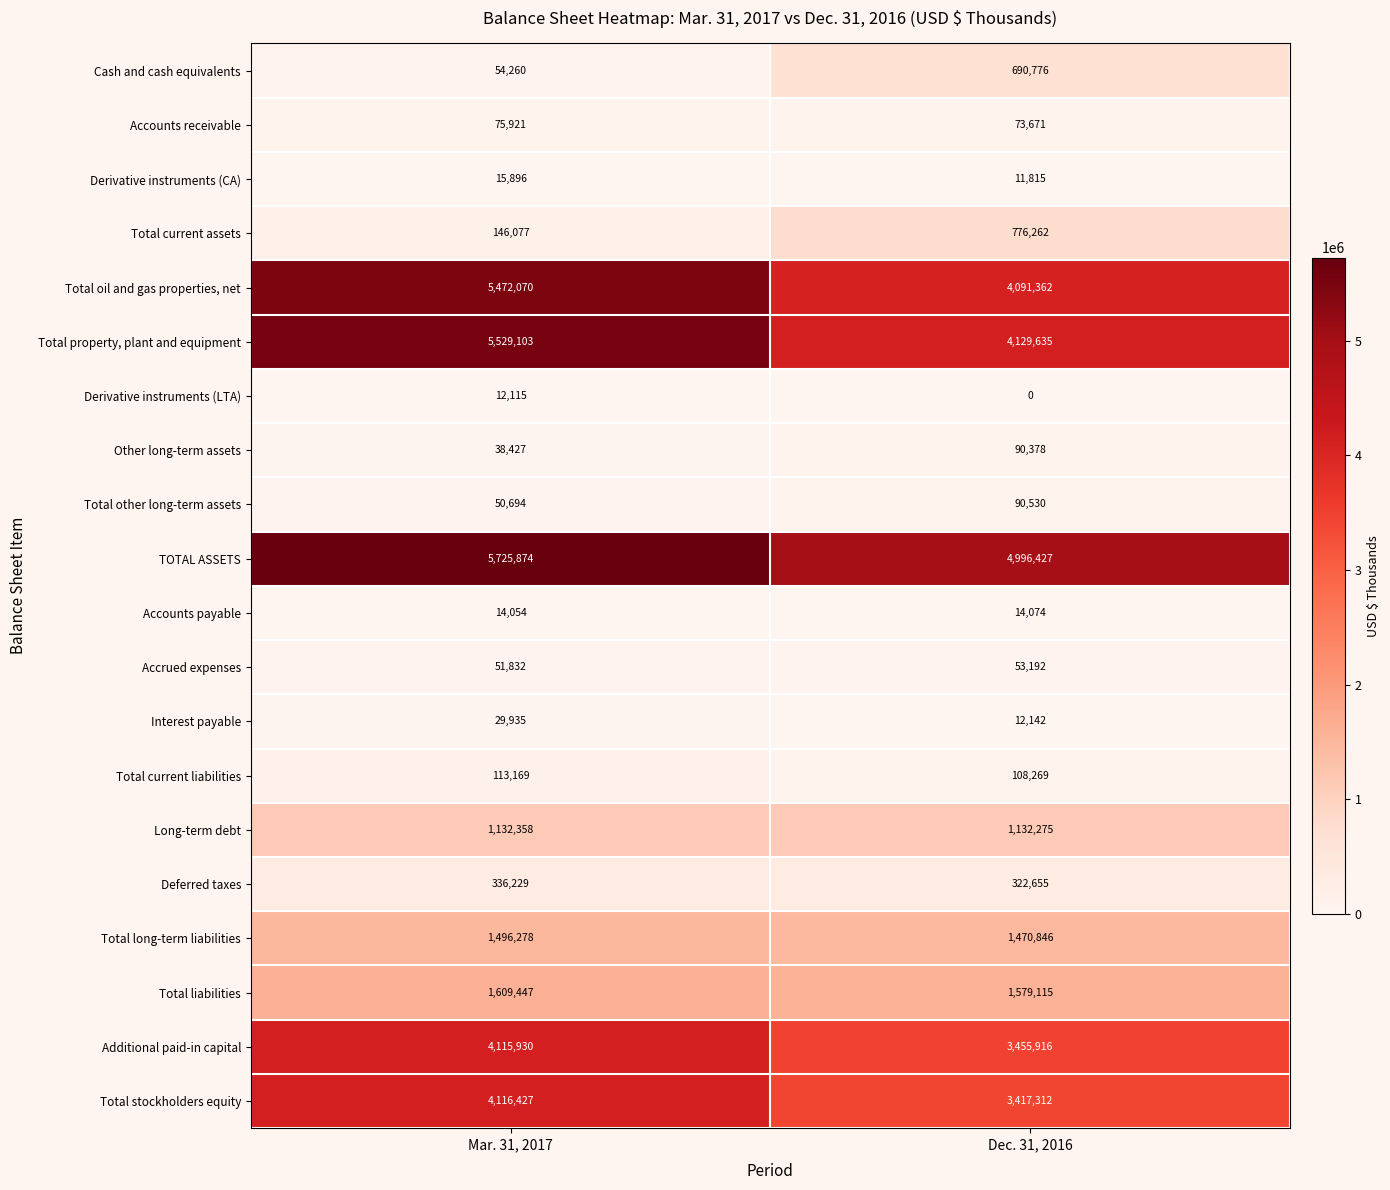

True or false: Accrued expenses has a value of 71299 at Mar. 31, 2017.

False